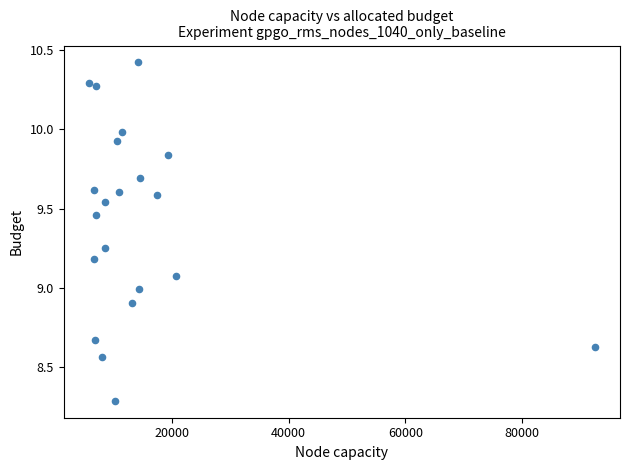

What is the range of X values (max minus min)?

86654.4